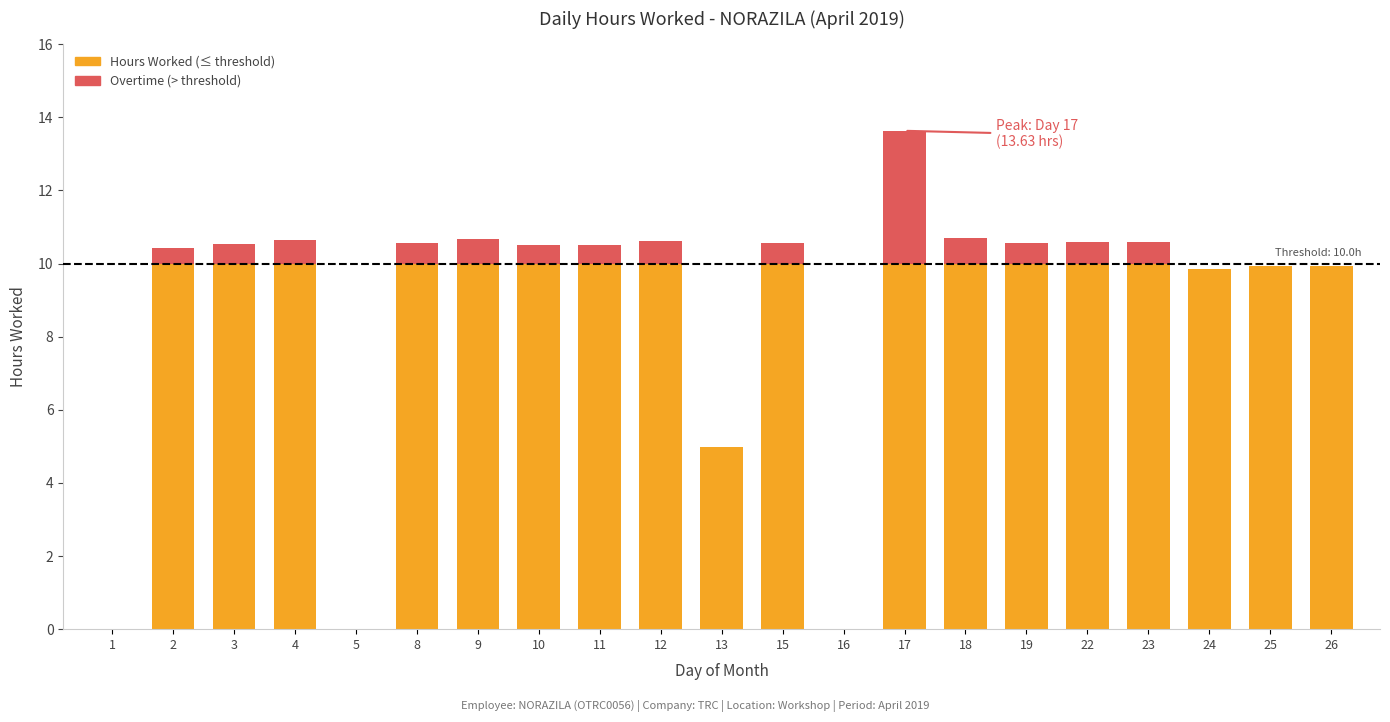

What is the sum of the values at 23 and 24?

20.4